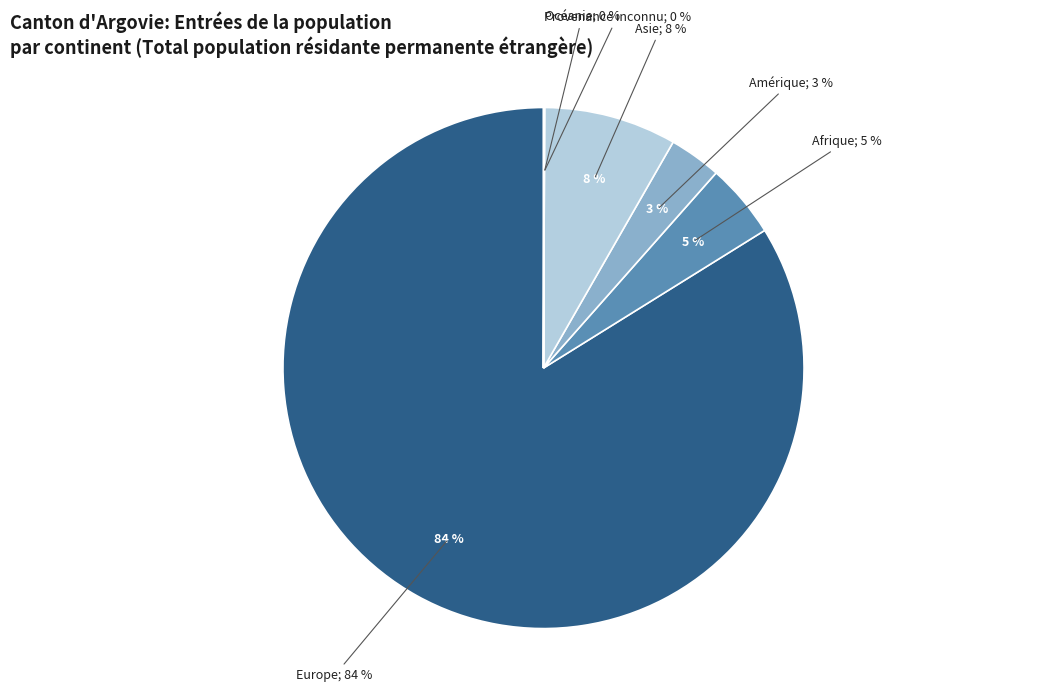

Rank the categories by value from highest to lowest.

Europe, Asie, Afrique, Amérique, Océanie, Provenance inconnu